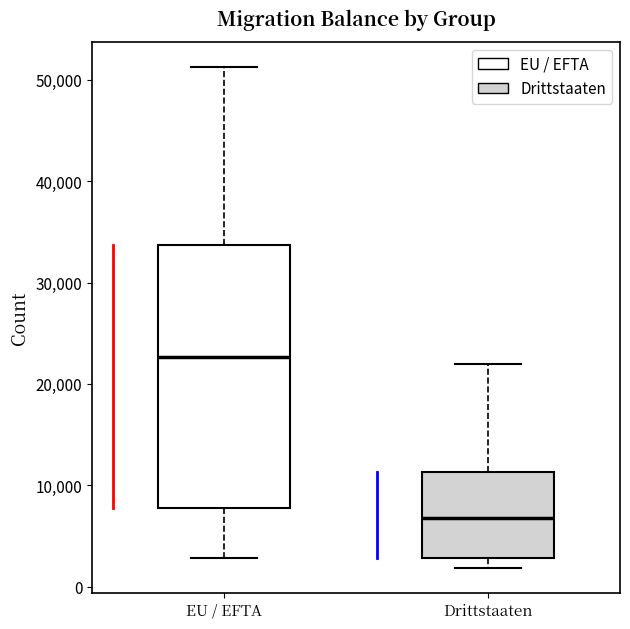

Which box's median line is the highest?

EU / EFTA